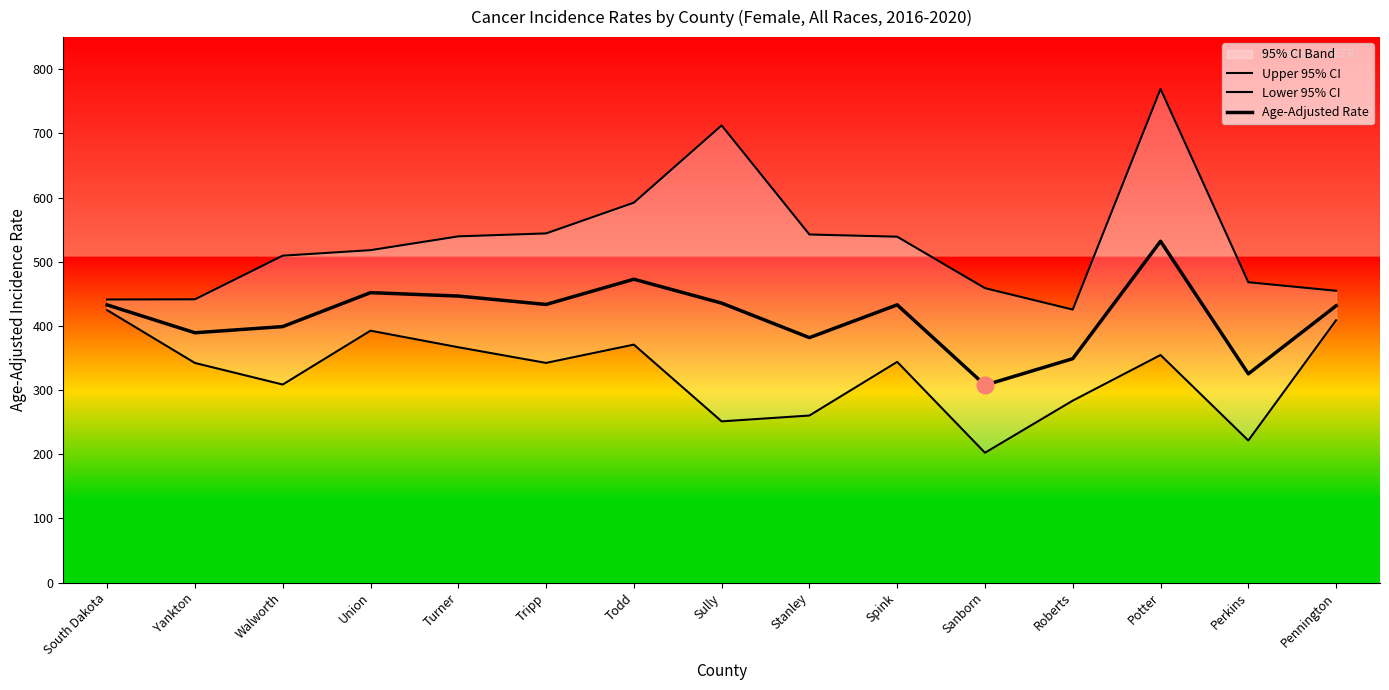

Reading left to right, list all the values displayed in this chart.

Upper 95% CI: South Dakota=441.1	Yankton=441.4	Walworth=509.4	Union=518.0	Turner=539.5	Tripp=544.1	Todd=592.0	Sully=712.4	Stanley=542.4	Spink=539.0	Sanborn=458.8	Roberts=425.4	Potter=769.2	Perkins=468.0	Pennington=454.7
Lower 95% CI: South Dakota=424.5	Yankton=342.2	Walworth=308.6	Union=392.5	Turner=366.7	Tripp=342.3	Todd=370.8	Sully=251.2	Stanley=260.3	Spink=343.9	Sanborn=202.3	Roberts=283.5	Potter=354.6	Perkins=221.4	Pennington=408.8
Age-Adjusted Rate: South Dakota=432.7	Yankton=389.3	Walworth=398.9	Union=451.8	Turner=446.5	Tripp=433.4	Todd=472.7	Sully=435.5	Stanley=381.7	Spink=432.8	Sanborn=307.7	Roberts=348.9	Potter=531.9	Perkins=325.3	Pennington=431.3